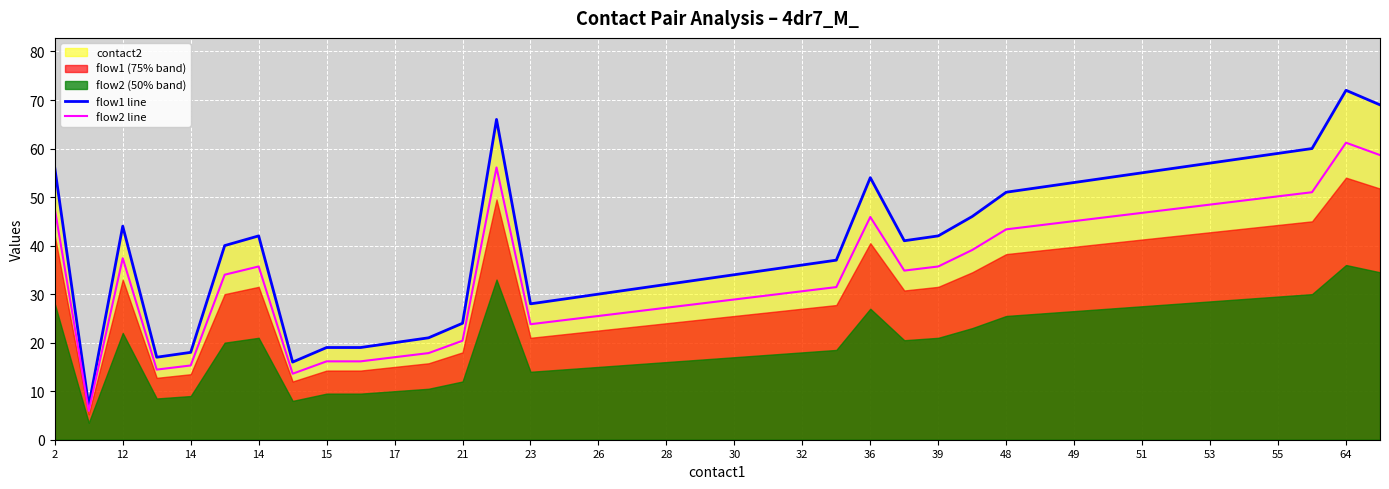

How many values in the flow1 line series are below 41?

20